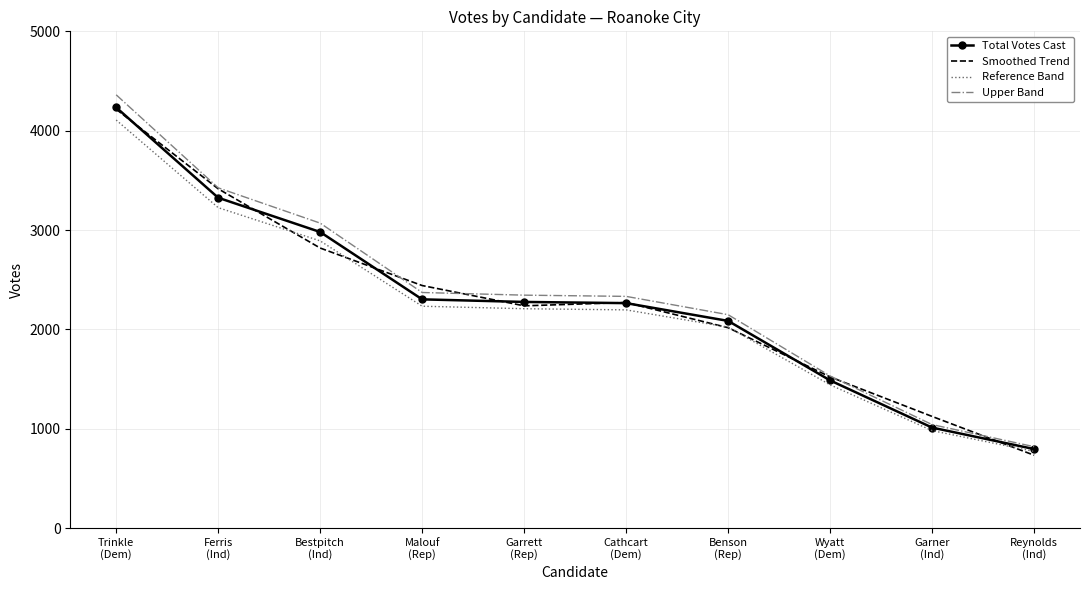

What are all the series names shown in the legend?

Total Votes Cast, Smoothed Trend, Reference Band, Upper Band